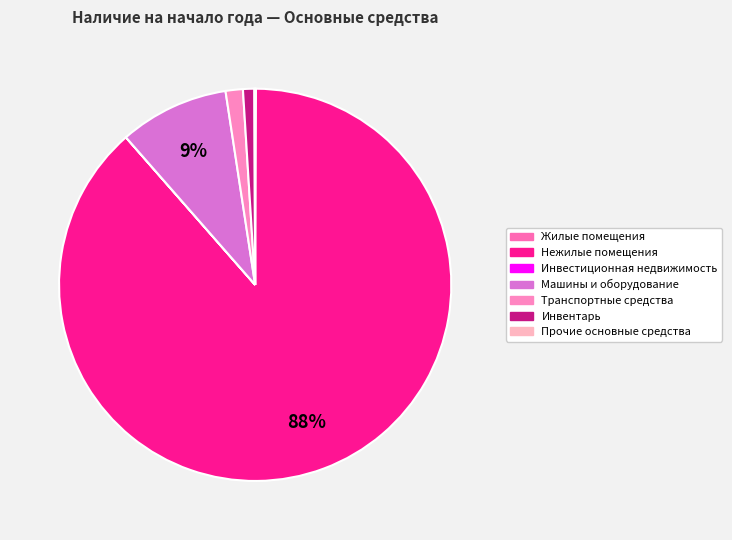

Which slice represents more than half of the pie?

Нежилые помещения